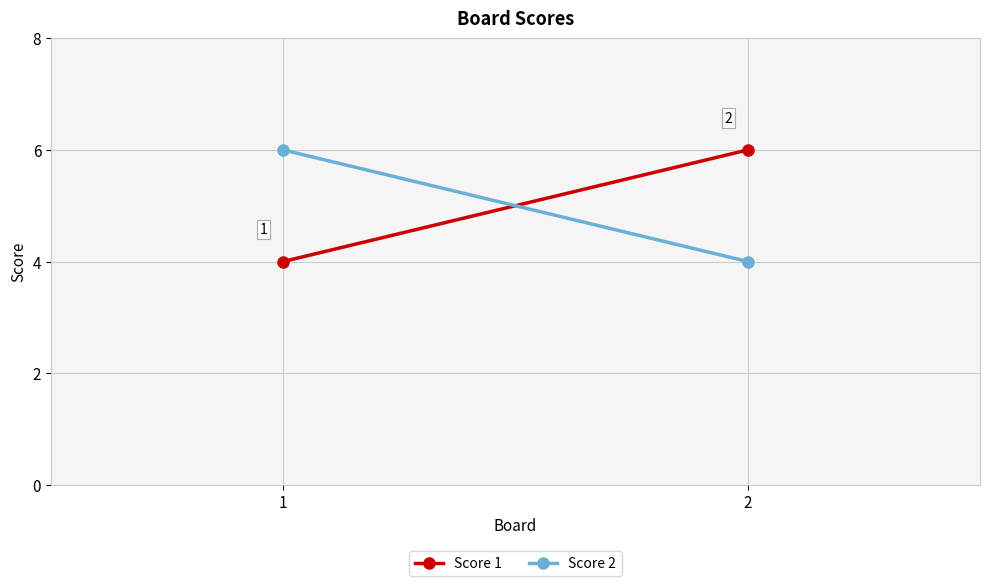

Rank the series by their maximum value, from highest to lowest.

Score 1, Score 2